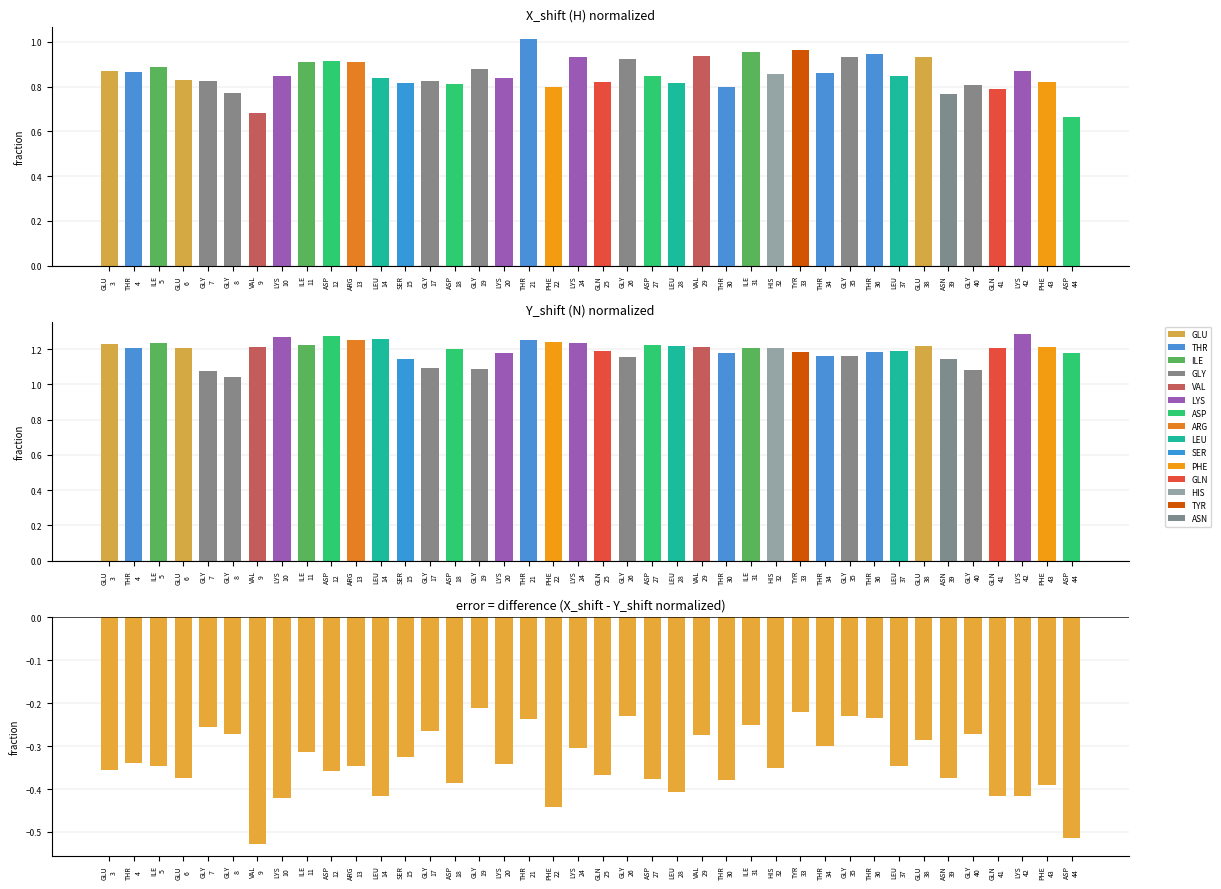

At LYS
42, list the series in order from smallest to largest.

X_shift - Y_shift, X_shift, Y_shift